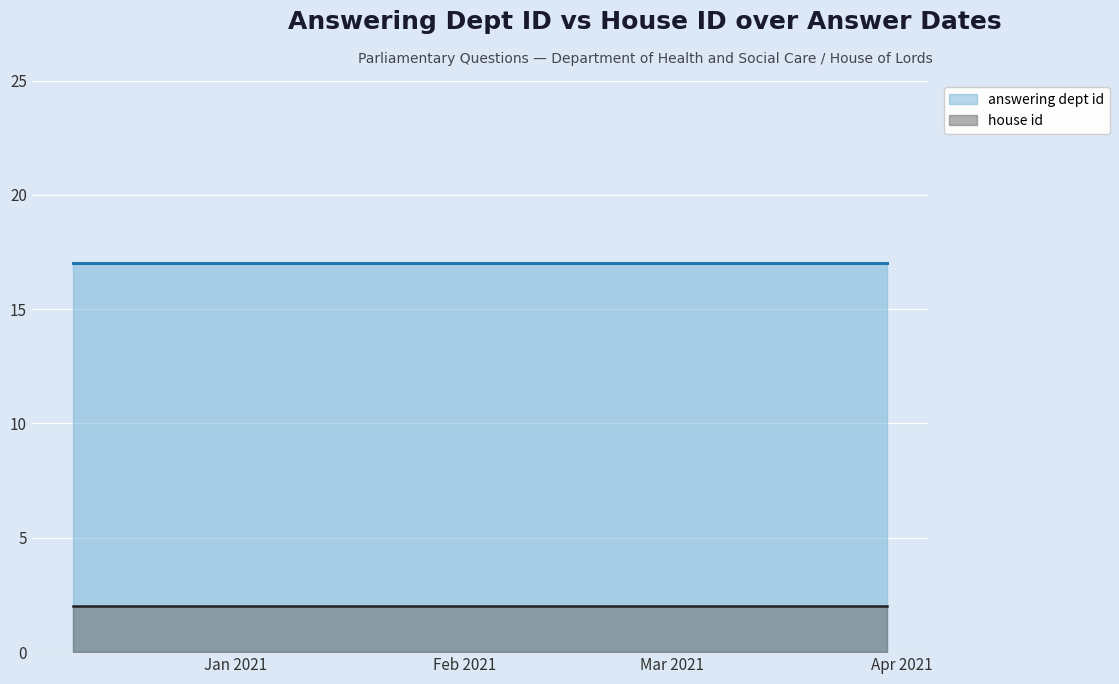

Where is answering dept id nearest to the value 17?

2021-02-01